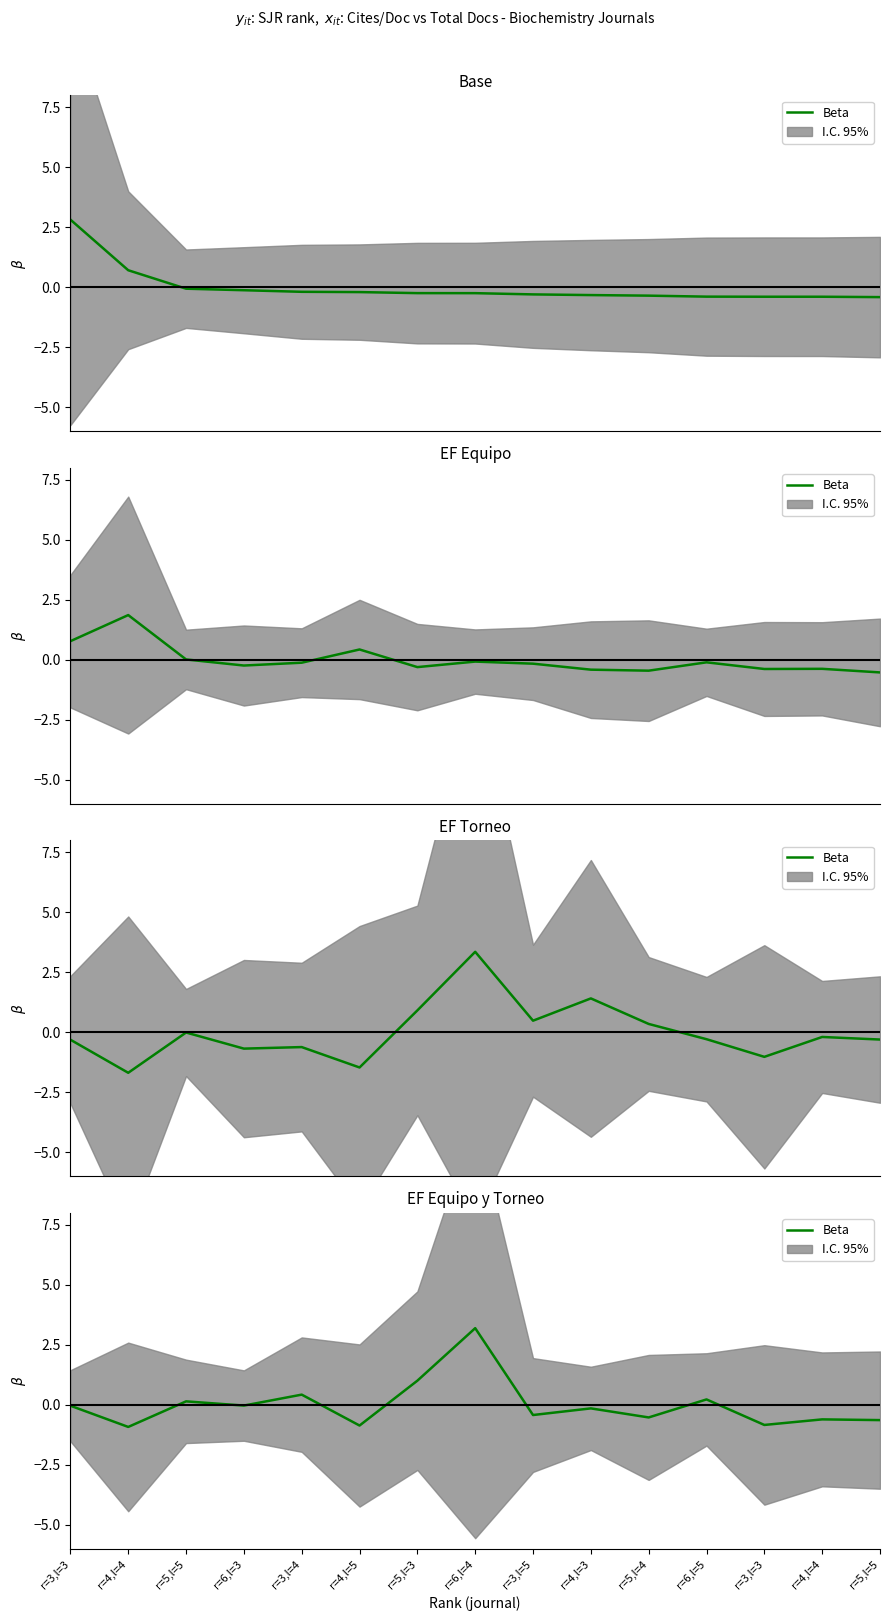

At which category does the data reach its first local valley?

r=4,l=4